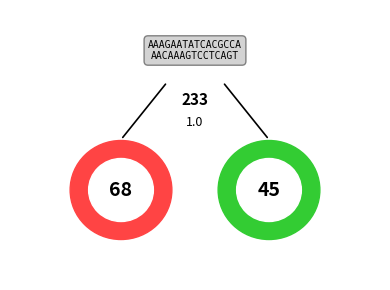

Is the sum of 50 and 48 greater than half?

No